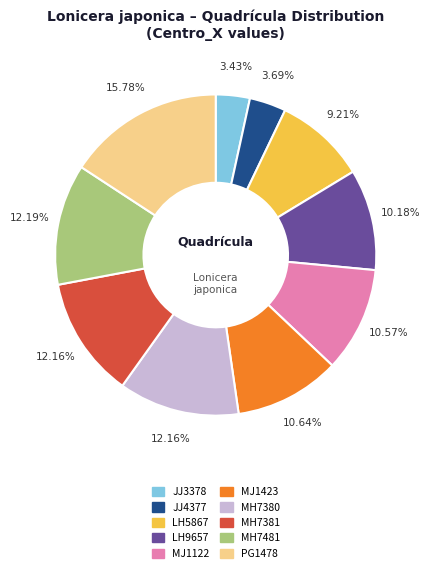

How many segments does this pie chart have?

10